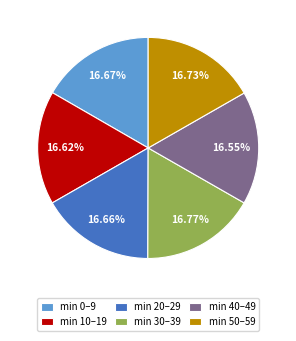

Is there any slice that represents more than half of the pie?

No